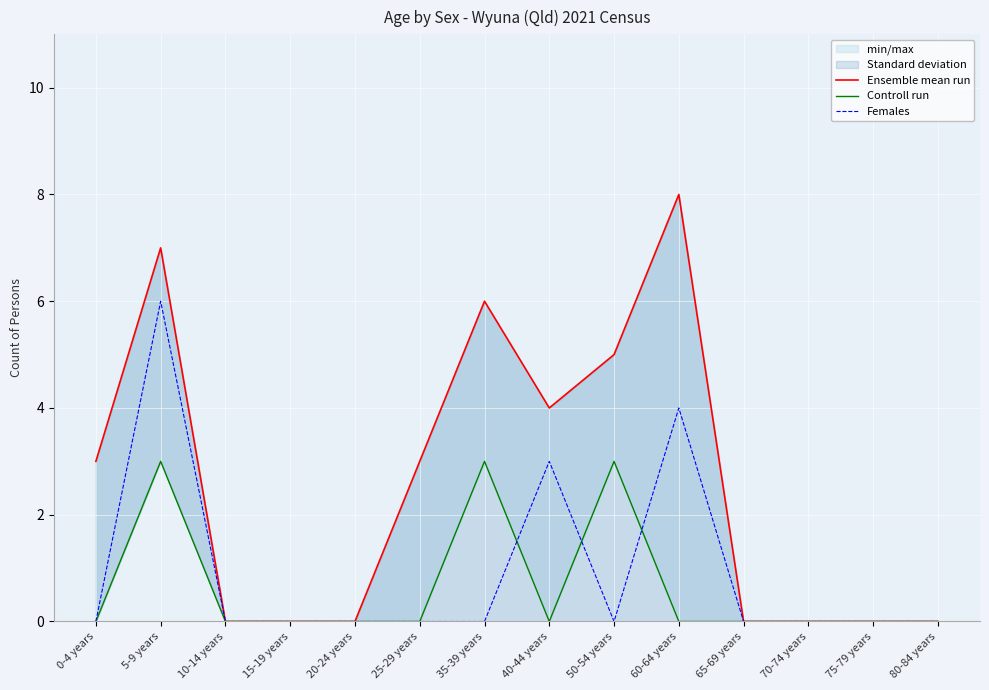

What position from the right is 15-19 years?

11